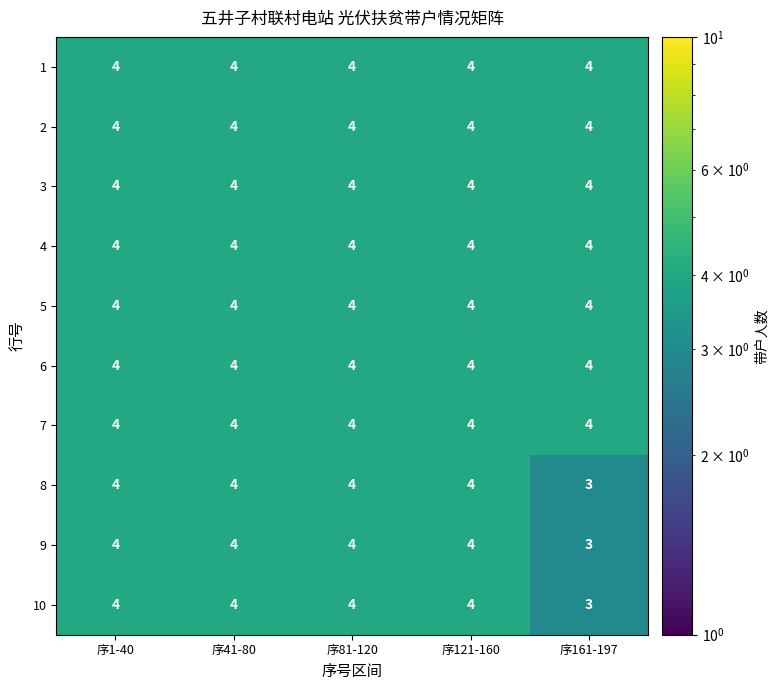

What is the total value across all series at 序41-80?

40